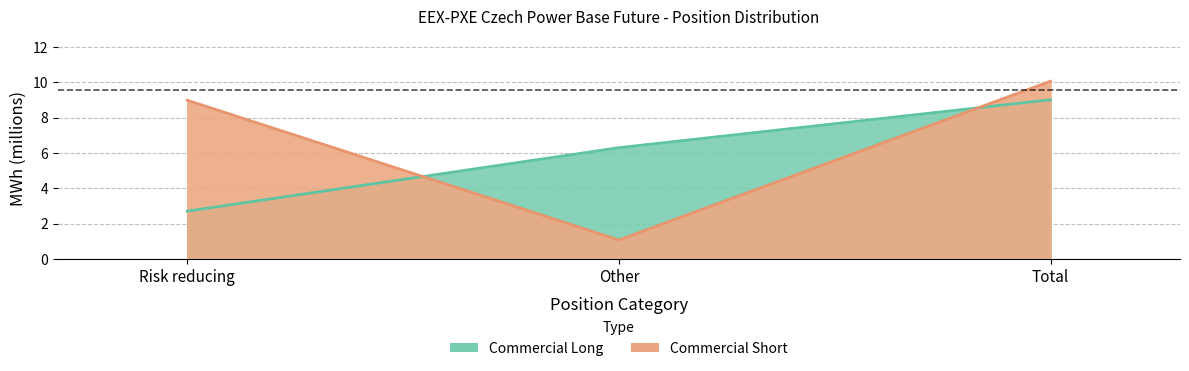

Where does the Commercial Long series first go above 6?

Other